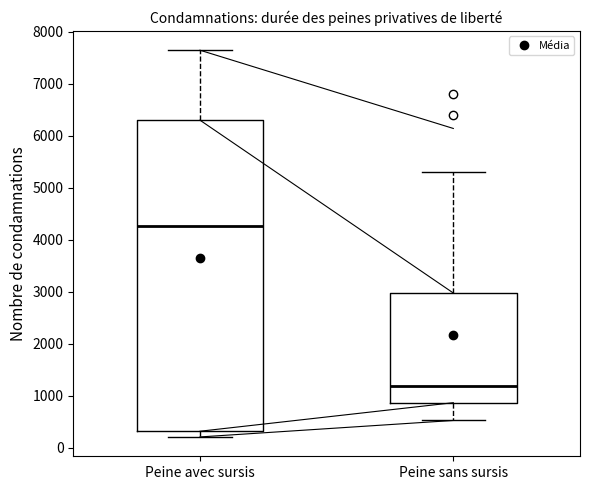

Which box's median line is the highest?

Peine avec sursis